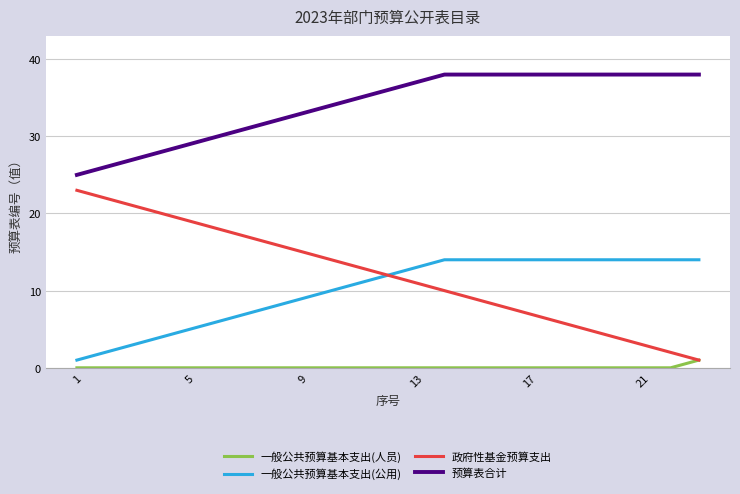

What is the greatest value displayed?

38